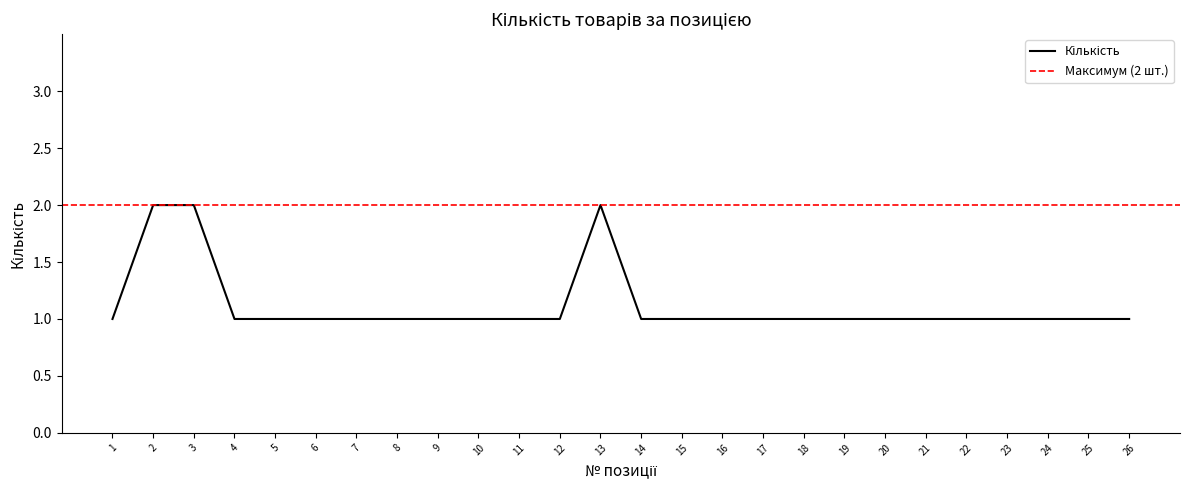

What is the value of the 23rd point from the left?

1